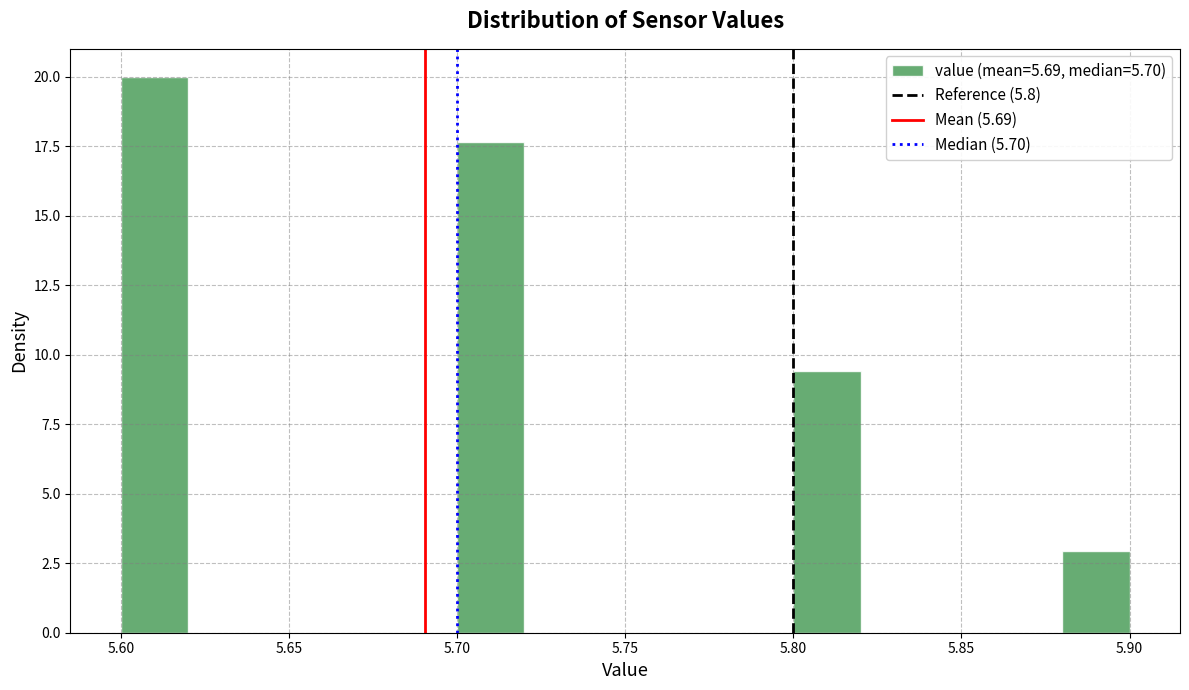

Reading left to right, list every bar in this chart as the range it spans on the x-axis followed by its height. The values are not printed on the chart, so give them approximately, as read against the axis.

5.60 to 5.62: 20.0
5.62 to 5.64: 0
5.64 to 5.66: 0
5.66 to 5.68: 0
5.68 to 5.70: 0
5.70 to 5.72: 17.5
5.72 to 5.74: 0
5.74 to 5.76: 0
5.76 to 5.78: 0
5.78 to 5.80: 0
5.80 to 5.82: 9.5
5.82 to 5.84: 0
5.84 to 5.86: 0
5.86 to 5.88: 0
5.88 to 5.90: 3.0